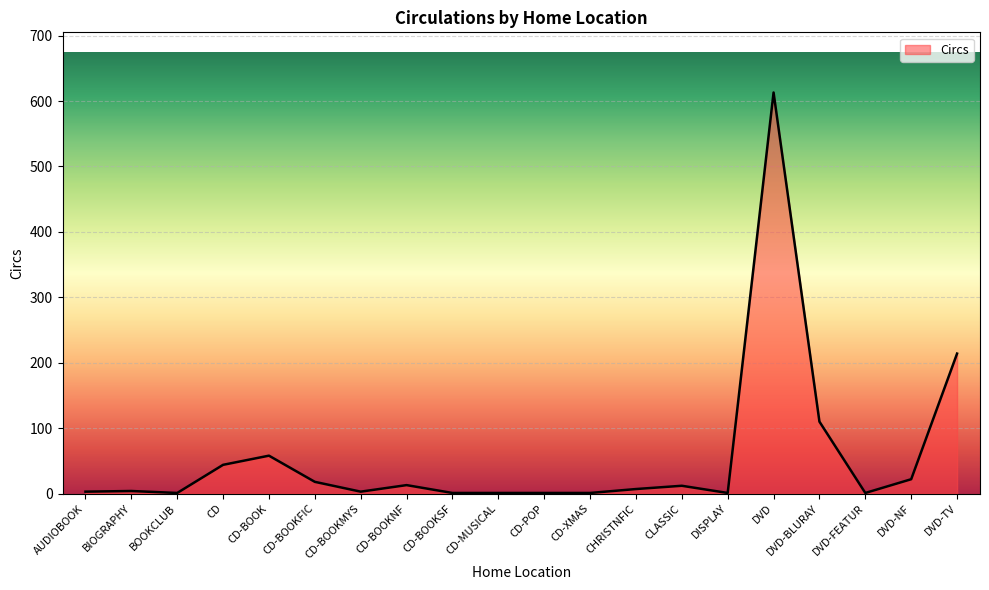

What position from the left is DVD-TV?

20